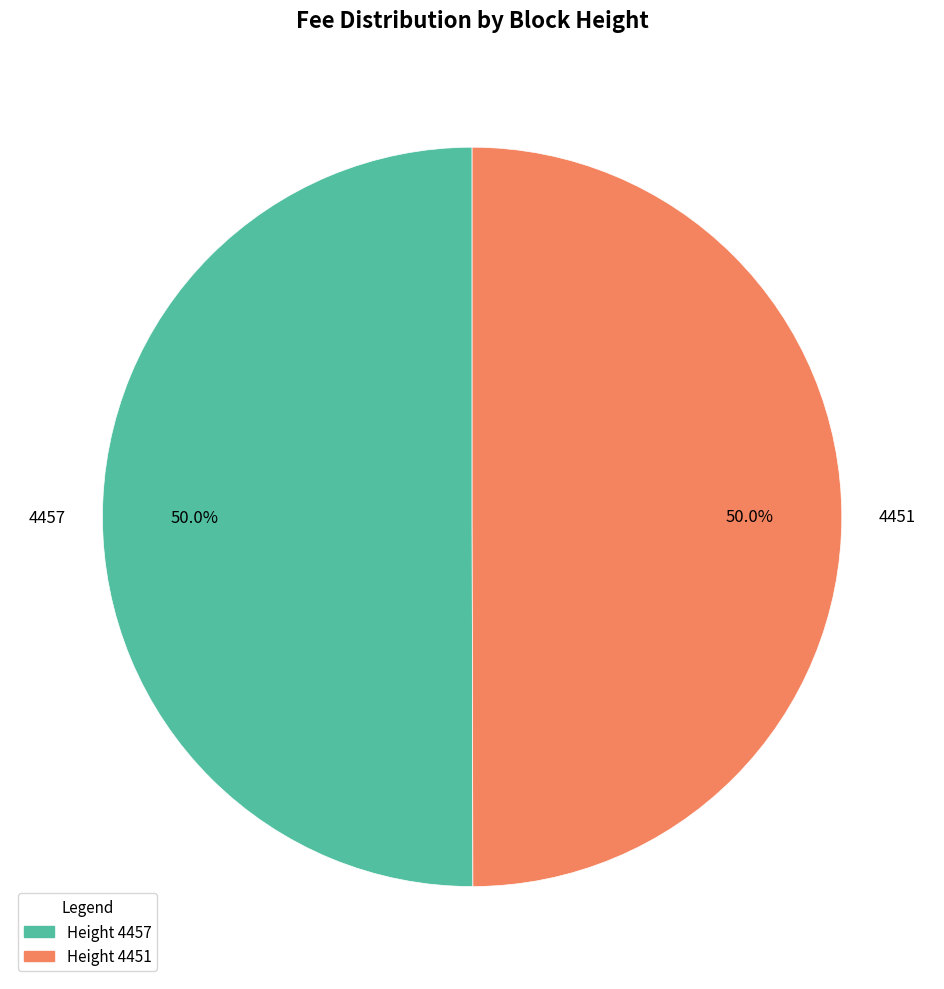

What is the total percentage of 4457 and 4451?

100.0%